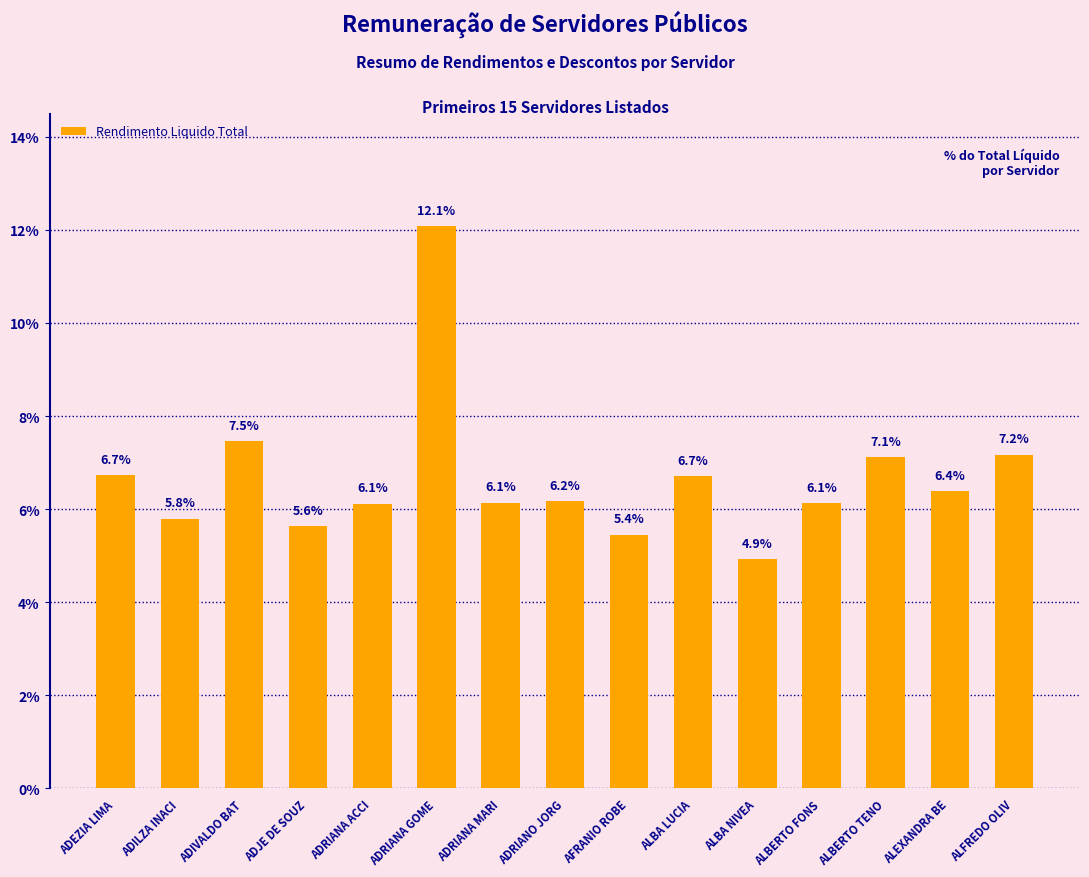

Reading right to left, extract all data points from this chart.

ALFREDO OLIV=7.2	ALEXANDRA BE=6.4	ALBERTO TENO=7.1	ALBERTO FONS=6.1	ALBA NIVEA=4.9	ALBA LUCIA=6.7	AFRANIO ROBE=5.4	ADRIANO JORG=6.2	ADRIANA MARI=6.1	ADRIANA GOME=12.1	ADRIANA ACCI=6.1	ADJE DE SOUZ=5.6	ADIVALDO BAT=7.5	ADILZA INACI=5.8	ADEZIA LIMA=6.7